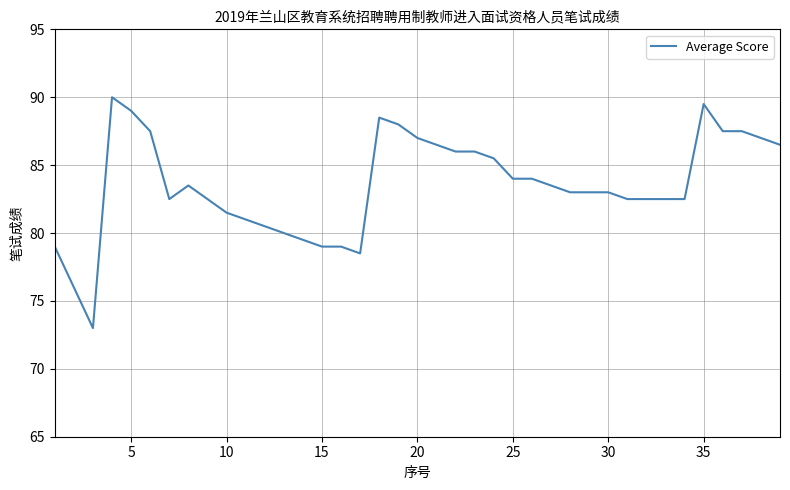

What is the greatest value displayed?

90.0